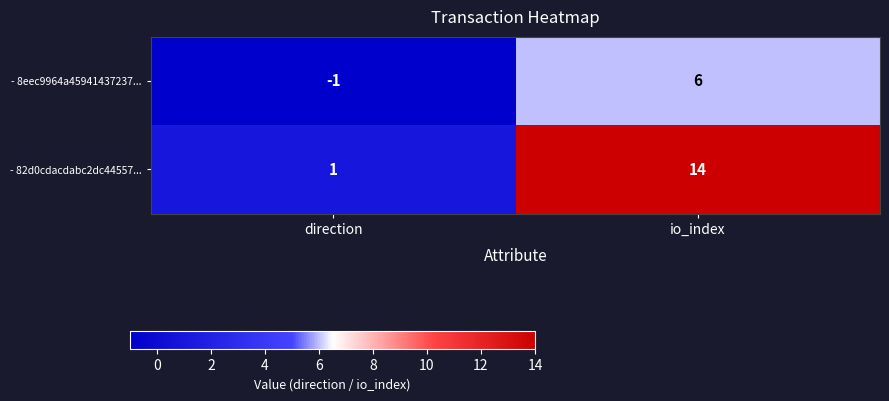

Which category has the highest value across all series?

io_index